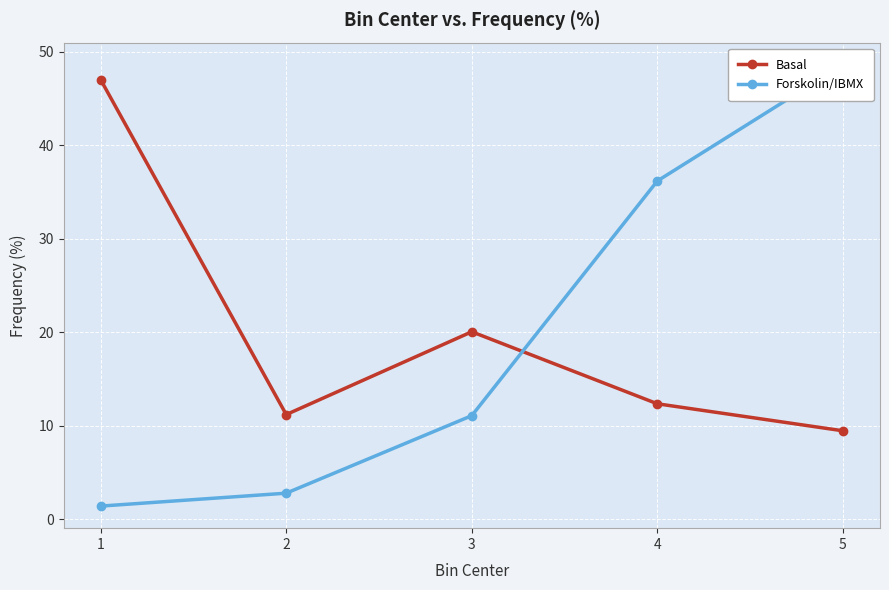

Rank the series at 3 from highest to lowest value.

Basal, Forskolin/IBMX